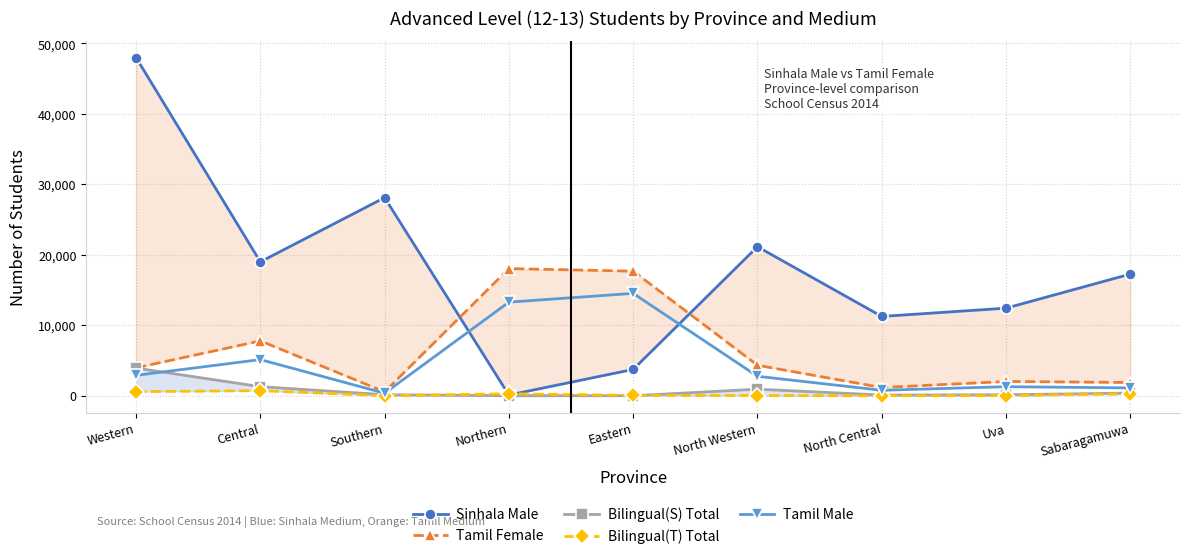

Where does the Bilingual(T) Total series first go above 54?

Western